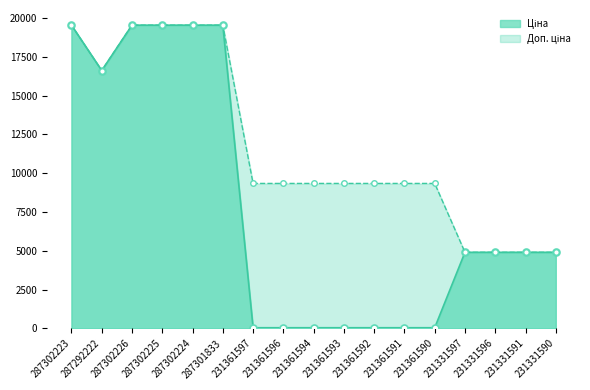

How many times do Ціна and Доп. ціна cross each other?

1